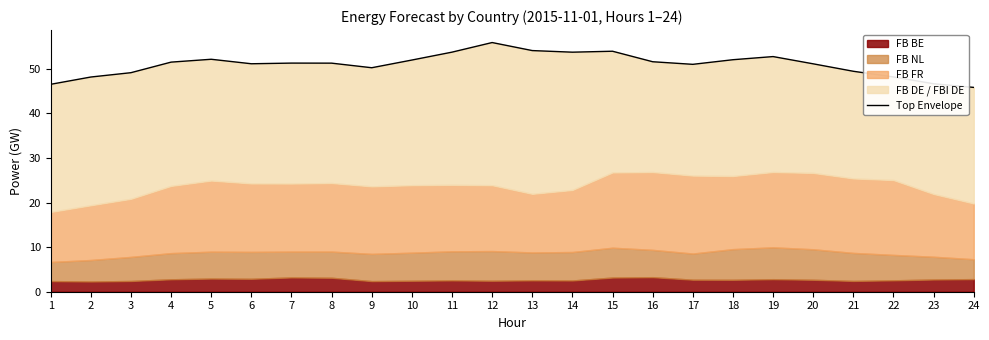

The value at 15 is 53.9. True or false?

True